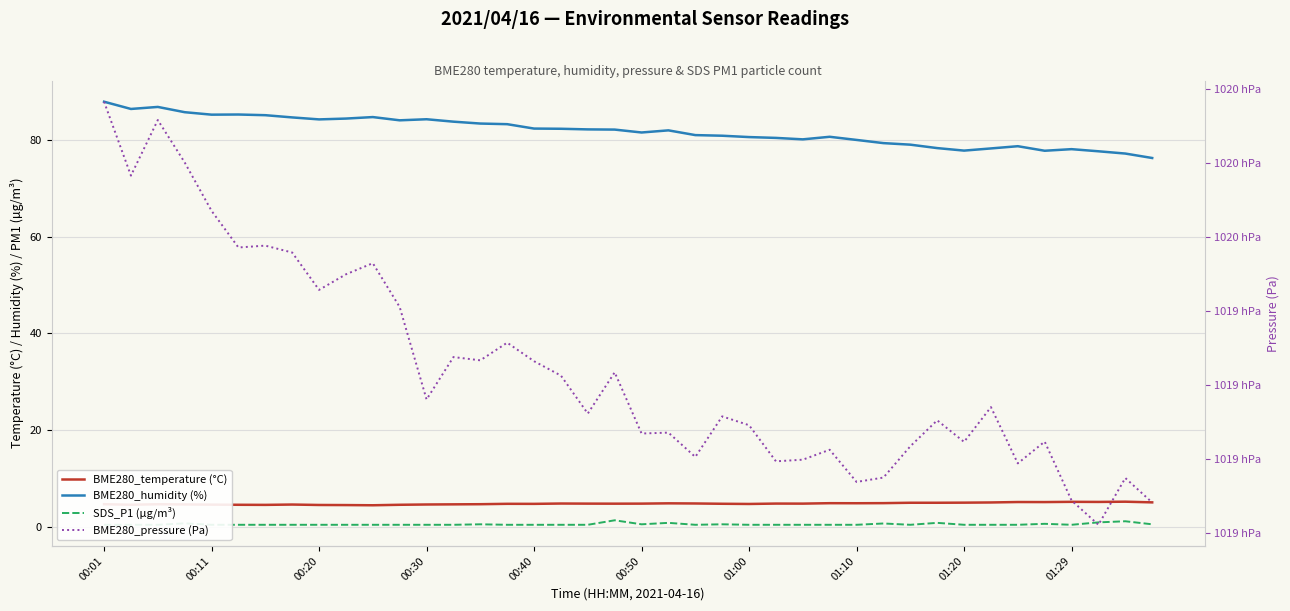

Is it true that BME280_temperature (°C) equals 4.9 at 27?

True